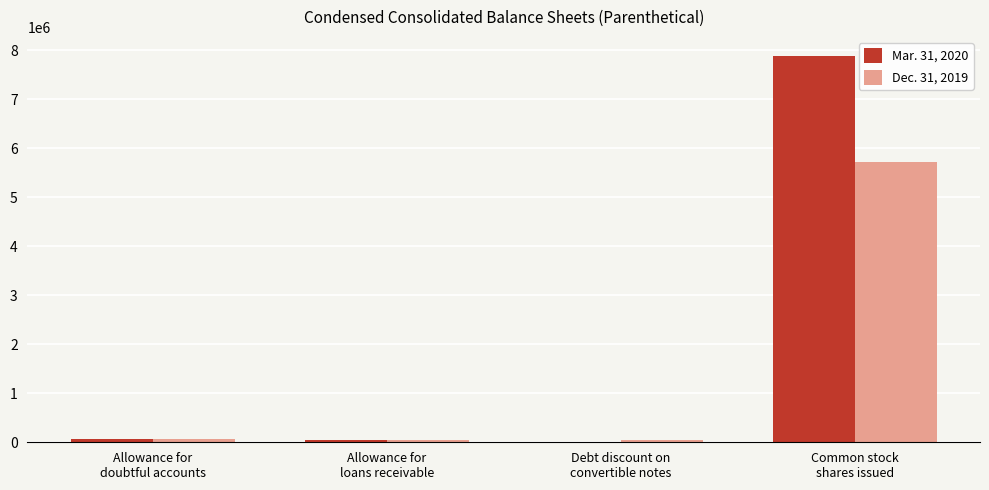

Between Allowance for
doubtful accounts and Common stock
shares issued, which series saw the biggest shift?

Mar. 31, 2020